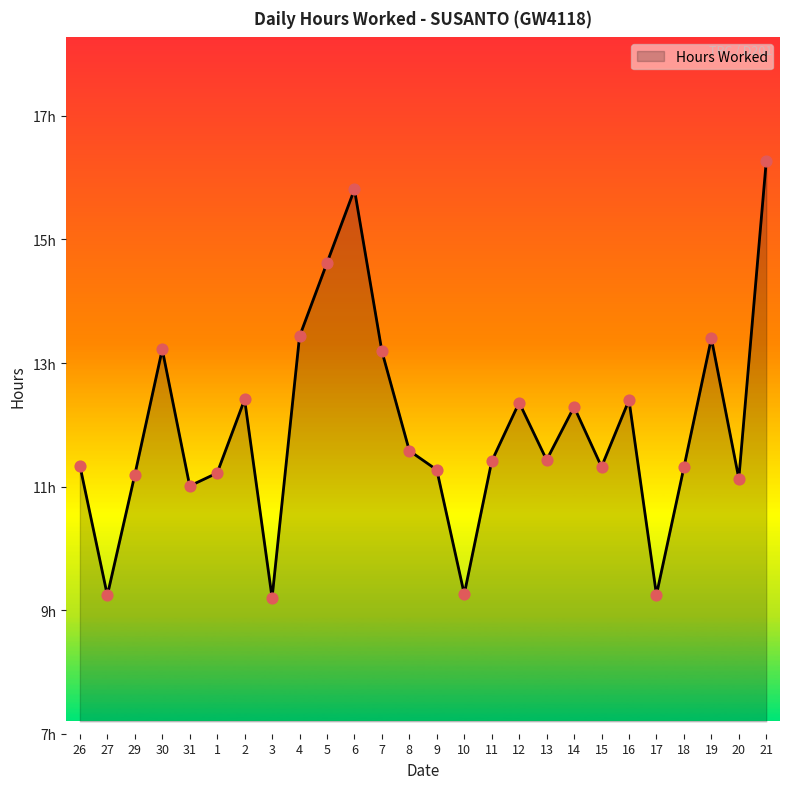

What is the ratio of the value at 14 to the value at 18?

1.1